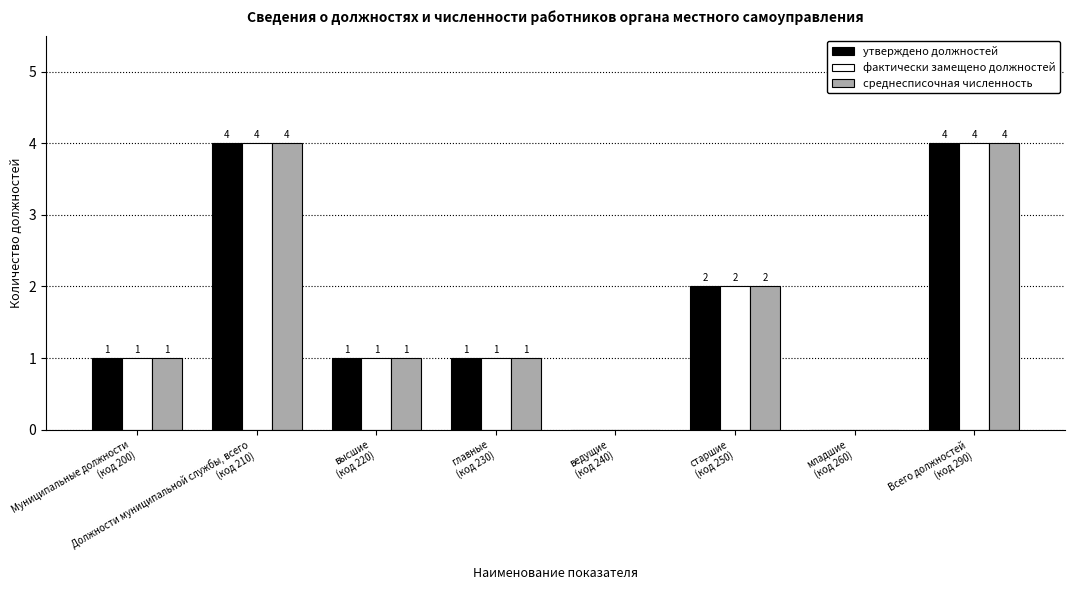

Reading left to right, transcribe all the data shown in this chart.

утверждено должностей: Муниципальные должности
(код 200)=1	Должности муниципальной службы, всего
(код 210)=4	высшие
(код 220)=1	главные
(код 230)=1	ведущие
(код 240)=0	старшие
(код 250)=2	младшие
(код 260)=0	Всего должностей
(код 290)=4
фактически замещено должностей: Муниципальные должности
(код 200)=1	Должности муниципальной службы, всего
(код 210)=4	высшие
(код 220)=1	главные
(код 230)=1	ведущие
(код 240)=0	старшие
(код 250)=2	младшие
(код 260)=0	Всего должностей
(код 290)=4
среднесписочная численность: Муниципальные должности
(код 200)=1	Должности муниципальной службы, всего
(код 210)=4	высшие
(код 220)=1	главные
(код 230)=1	ведущие
(код 240)=0	старшие
(код 250)=2	младшие
(код 260)=0	Всего должностей
(код 290)=4